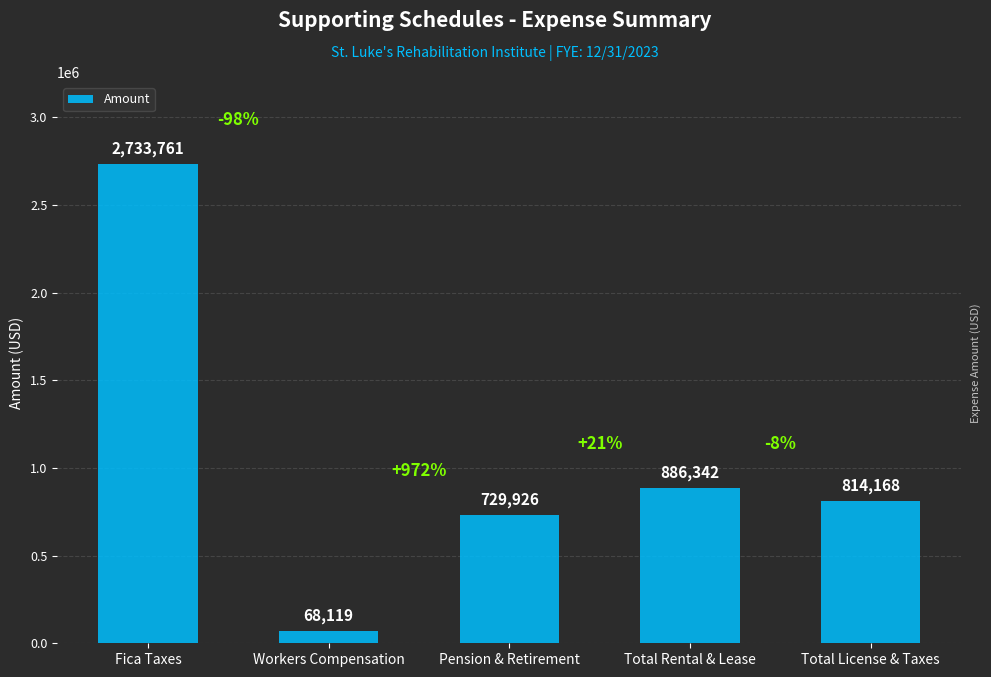

The value at Total License & Taxes is 814168. True or false?

True